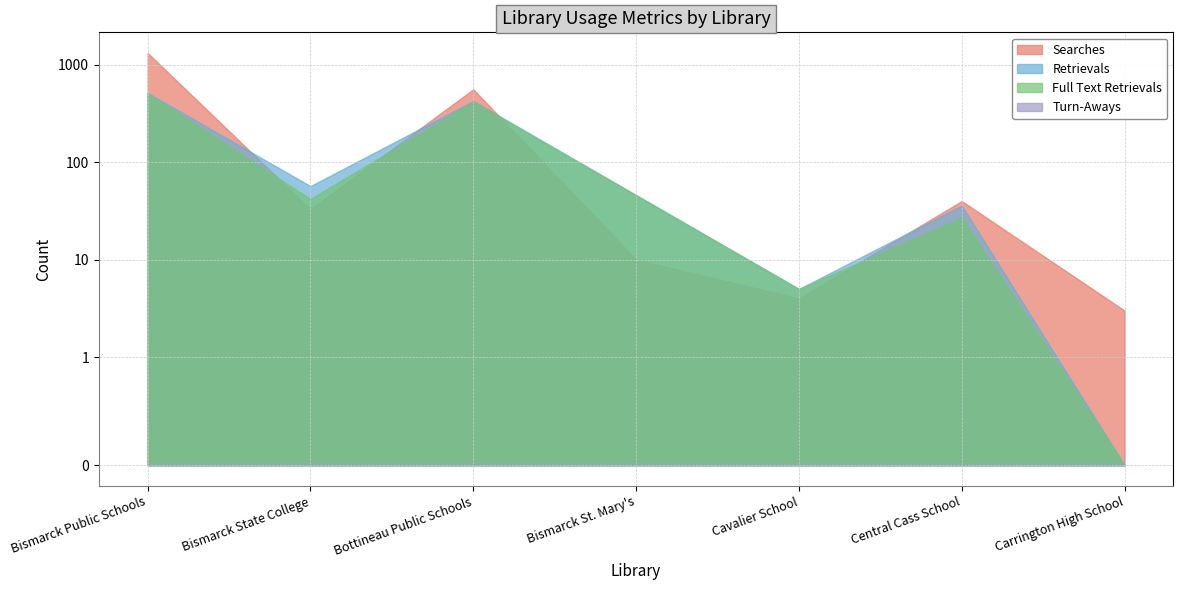

What is the average value of the Full Text Retrievals series?

150